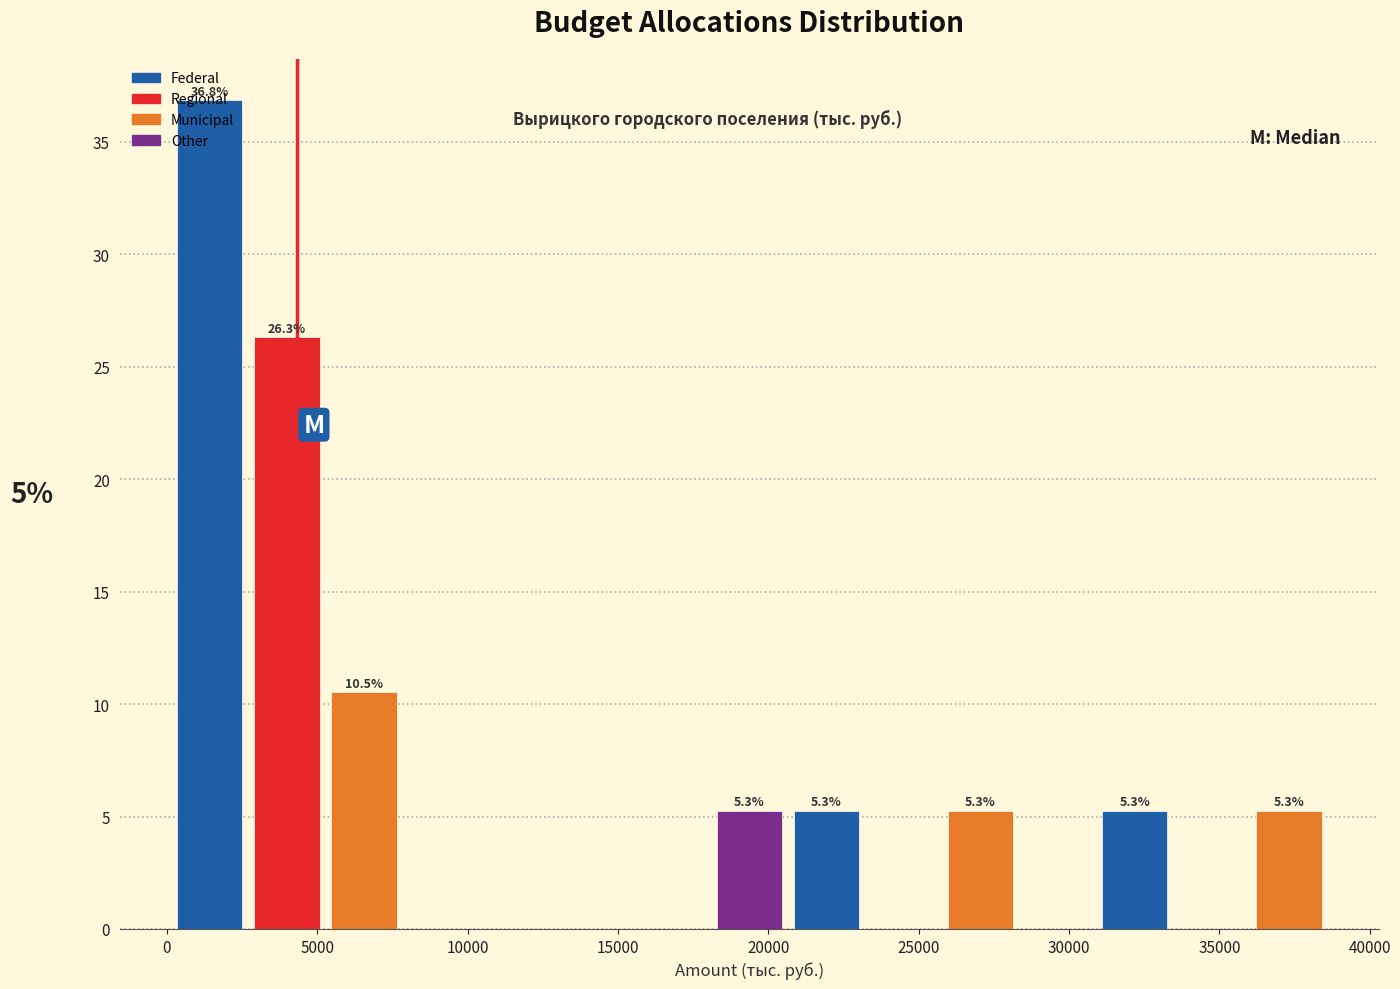

Over which range of the x-axis is the bar tallest?

0 to 2500